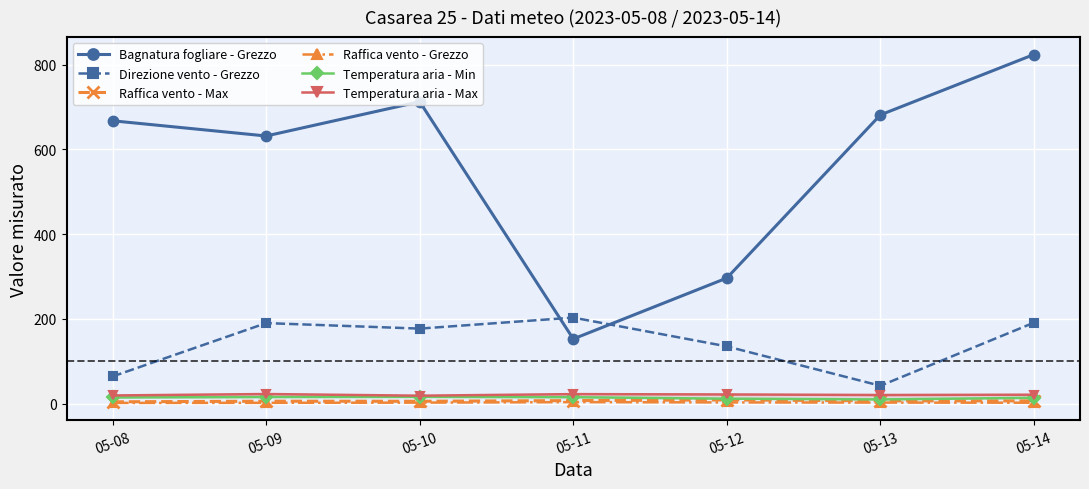

What is the value of the Direzione vento - Grezzo point at the 1st from the left?

64.0